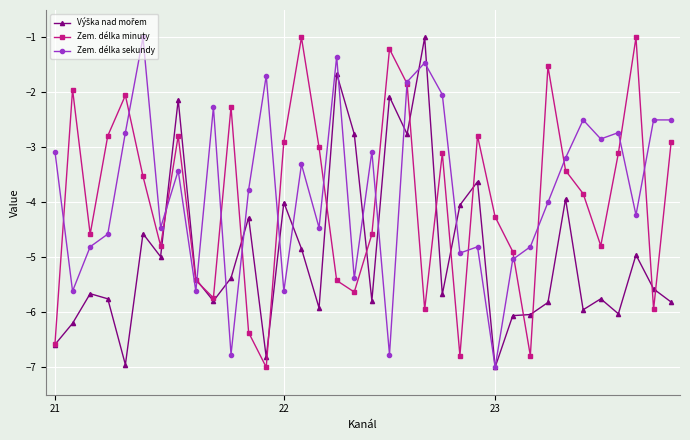

How many data points in Zem. délka sekundy are less than -3?

23